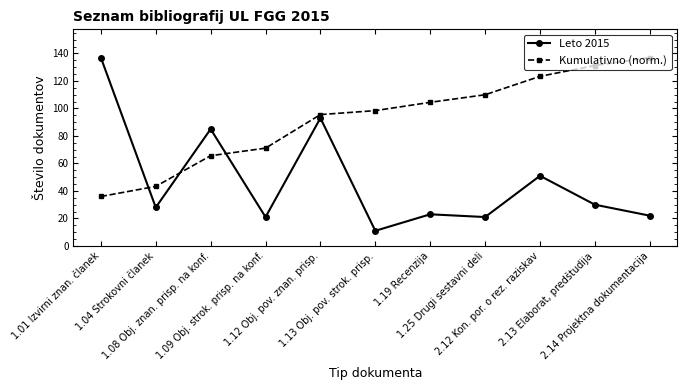

True or false: Kumulativno (norm.) and Leto 2015 intersect in this chart.

True